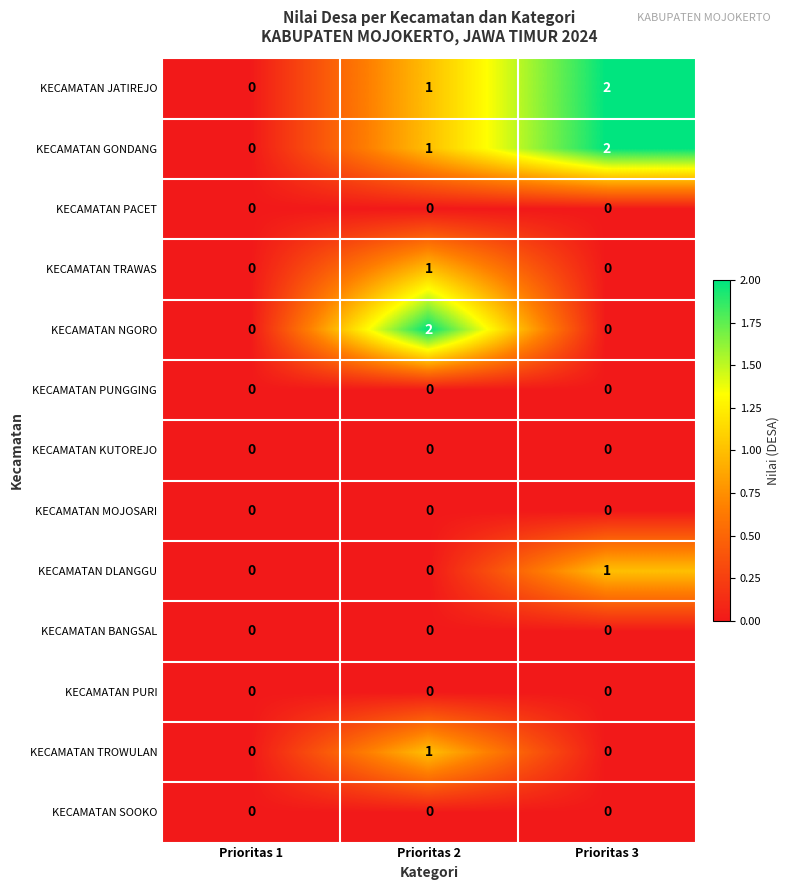

Between Prioritas 1 and Prioritas 2, which series saw the biggest shift?

KECAMATAN NGORO